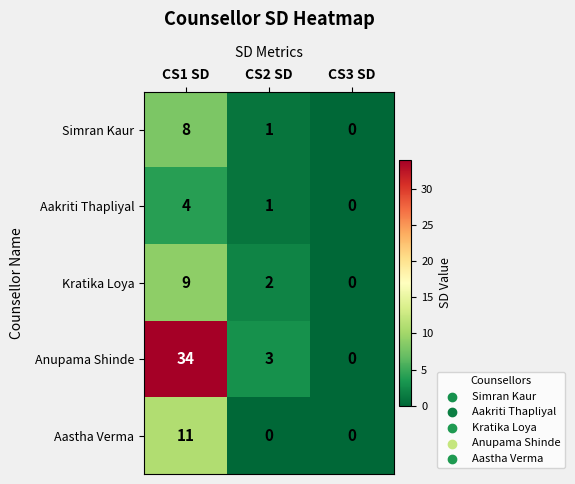

Which label corresponds to the largest value in the chart?

CS1 SD